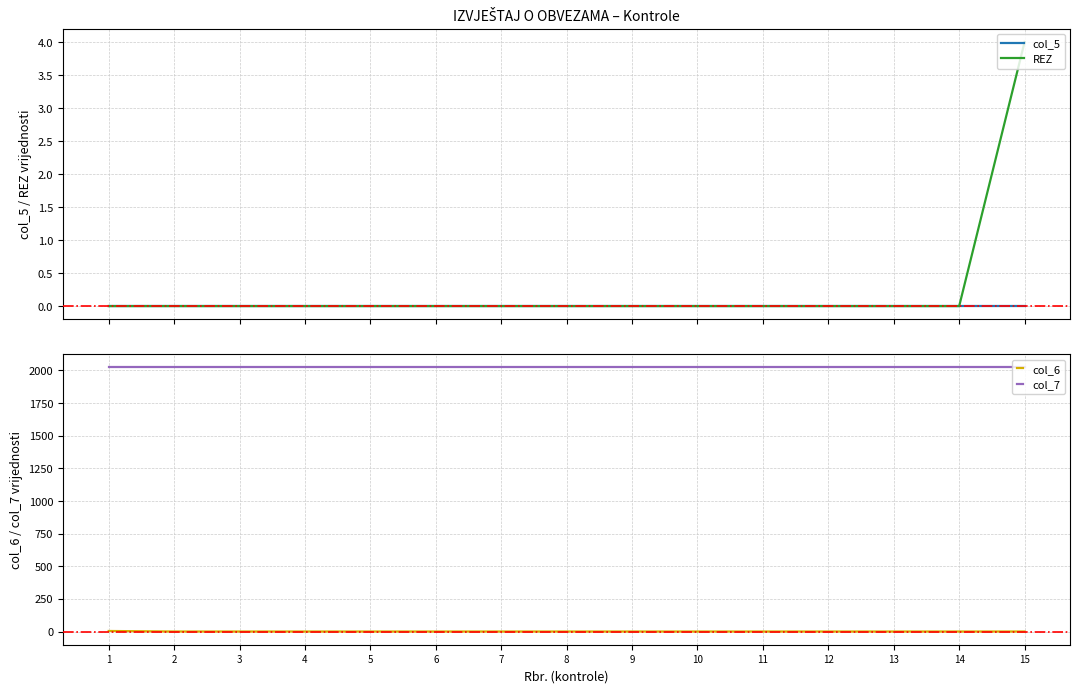

List the series in order of their peak value, lowest first.

col_5, REZ, col_6, col_7